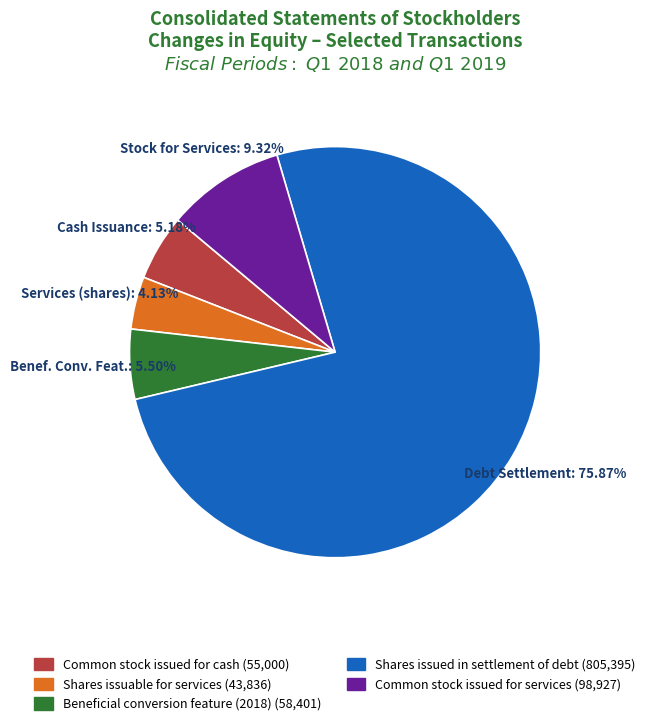

Which slice represents more than half of the pie?

Shares issued in settlement of debt